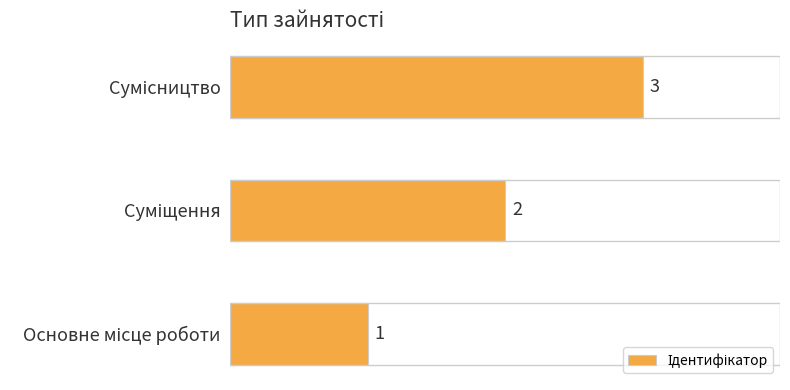

Count the values in the range 1 to 3.

3